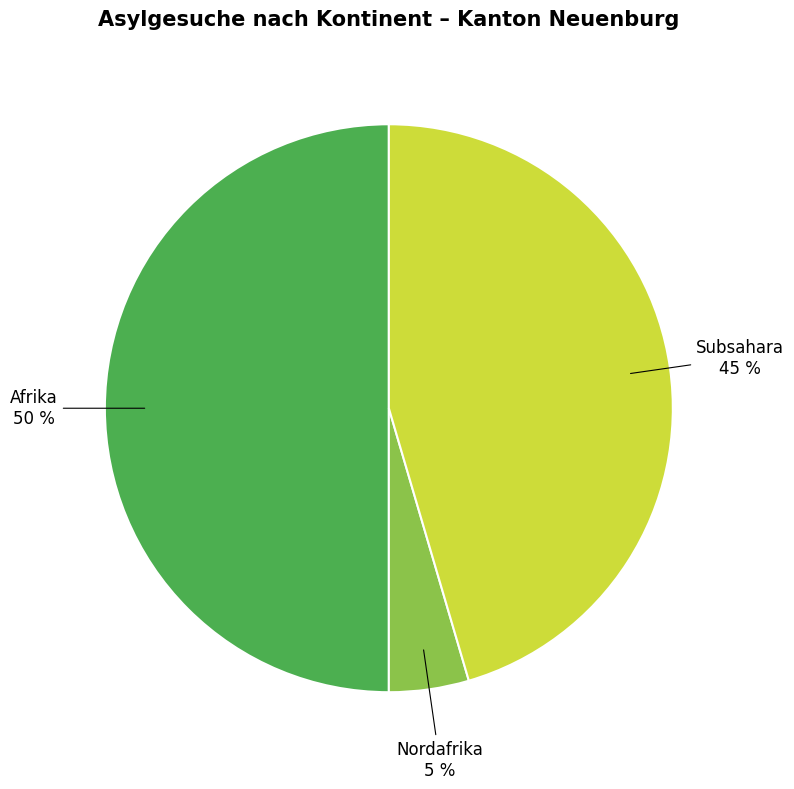

To the nearest percent, what is the difference between the largest and smallest slice percentages?

45%